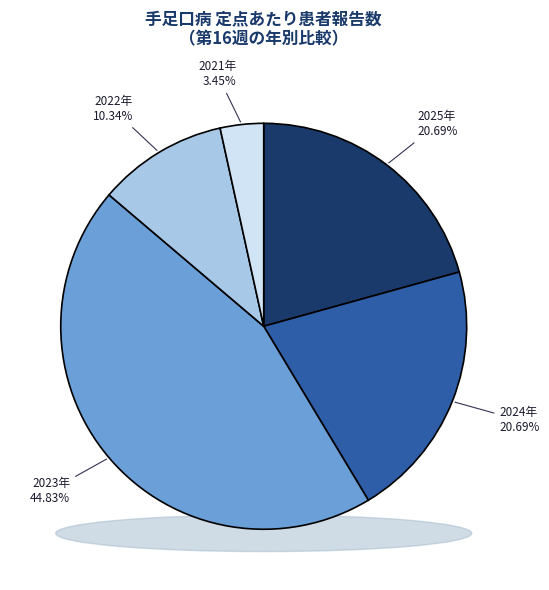

True or false: 2022年 accounts for 10% of the total.

True